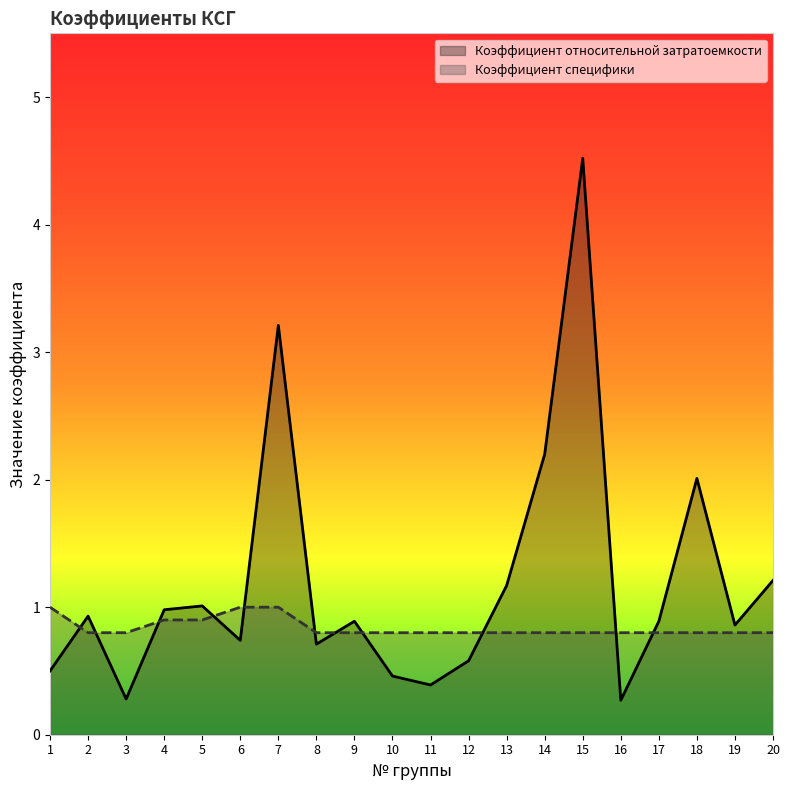

Reading right to left, transcribe all the data shown in this chart.

Коэффициент относительной затратоемкости: 20=1.2	19=0.9	18=2.0	17=0.9	16=0.3	15=4.5	14=2.2	13=1.2	12=0.6	11=0.4	10=0.5	9=0.9	8=0.7	7=3.2	6=0.7	5=1.0	4=1.0	3=0.3	2=0.9	1=0.5
Коэффициент специфики: 20=0.8	19=0.8	18=0.8	17=0.8	16=0.8	15=0.8	14=0.8	13=0.8	12=0.8	11=0.8	10=0.8	9=0.8	8=0.8	7=1.0	6=1.0	5=0.9	4=0.9	3=0.8	2=0.8	1=1.0